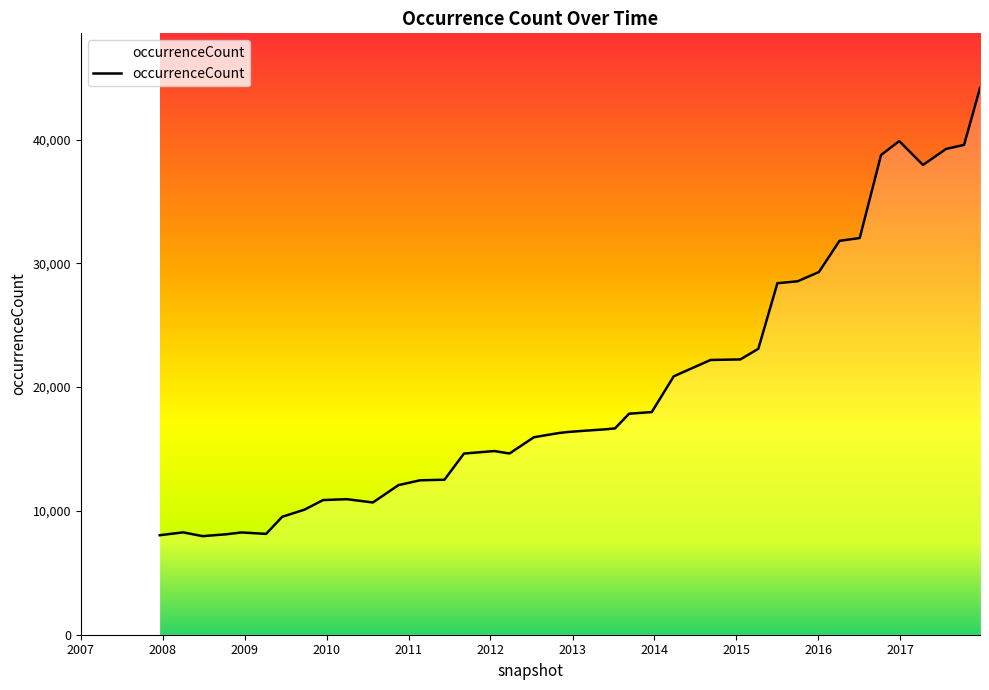

What is the greatest value displayed?

44163